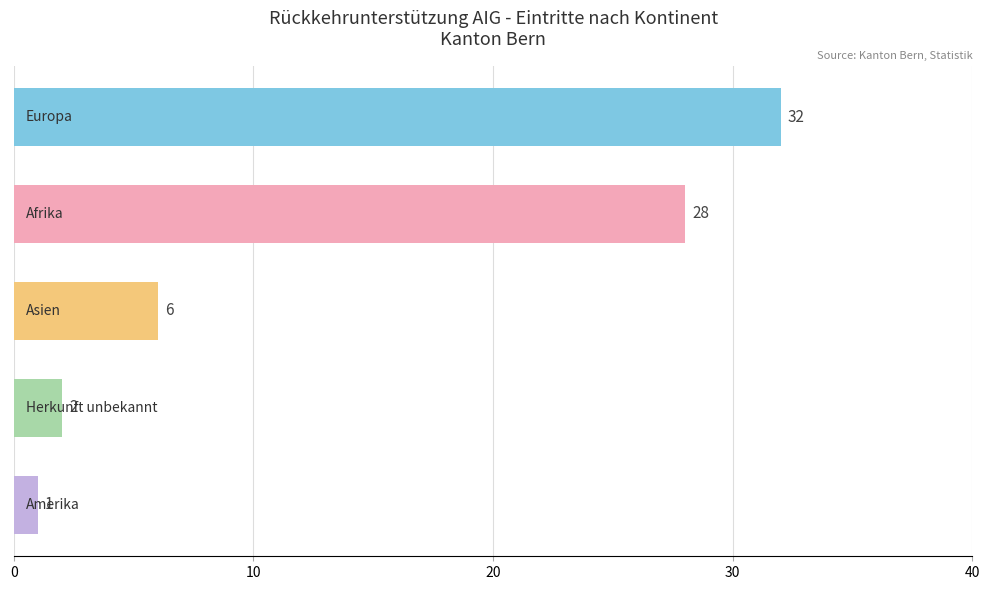

What is the greatest value displayed?

32